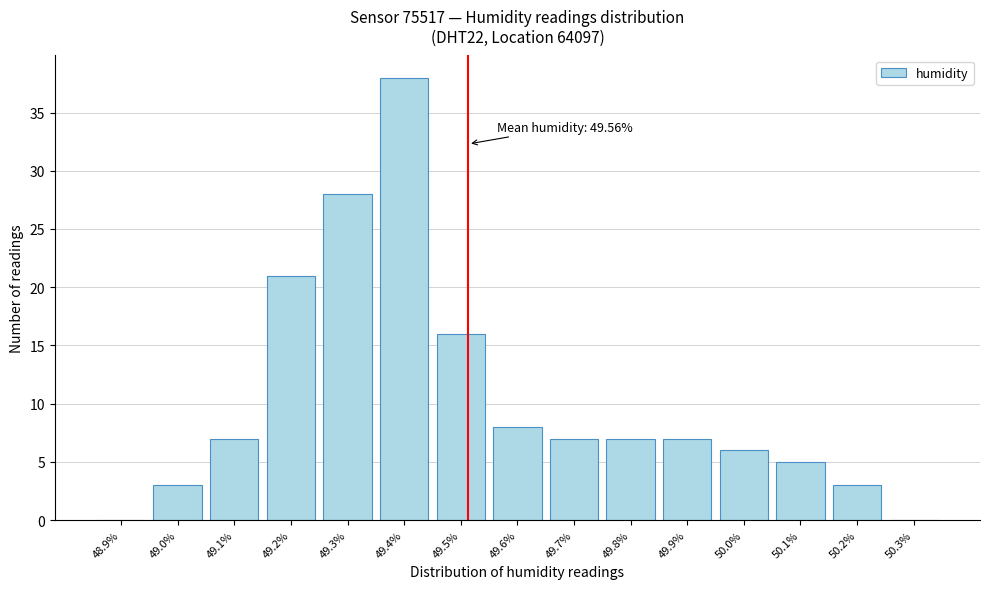

Reading left to right, transcribe all the data shown in this chart.

48.9%=0	49.0%=3	49.1%=7	49.2%=21	49.3%=28	49.4%=38	49.5%=16	49.6%=8	49.7%=7	49.8%=7	49.9%=7	50.0%=6	50.1%=5	50.2%=3	50.3%=0